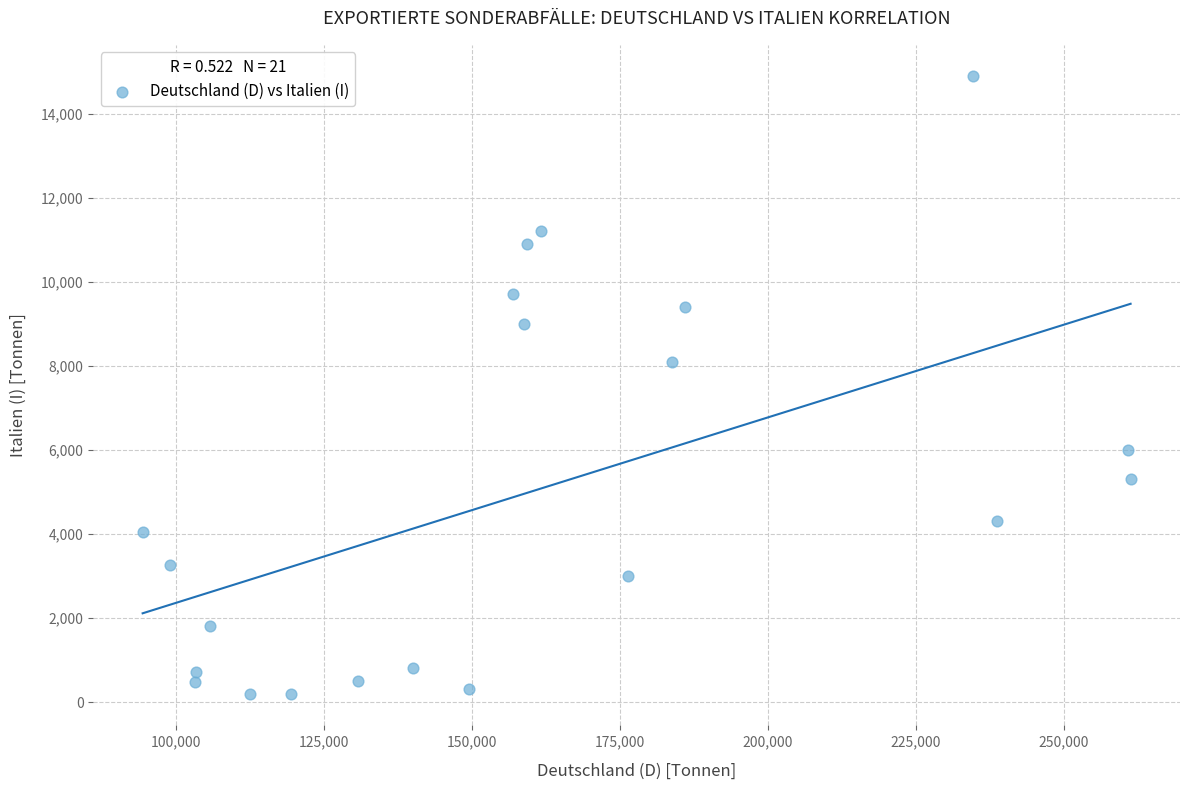

What Y value in the scatter plot is closest to 7540?

8100